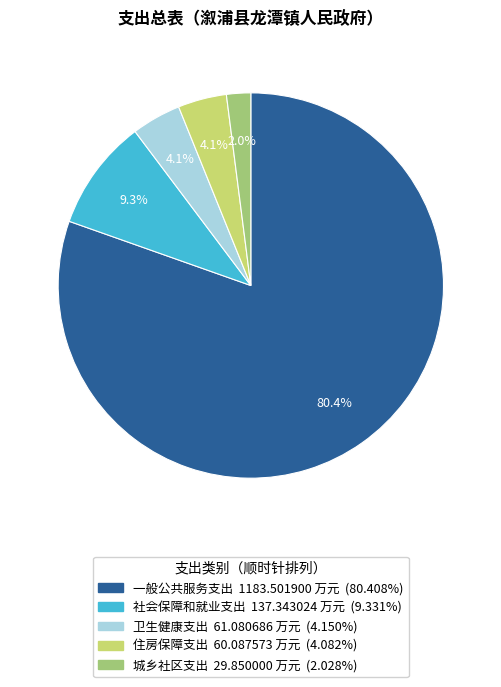

Approximately how many times larger is the value at 住房保障支出 compared to 卫生健康支出?

1.0